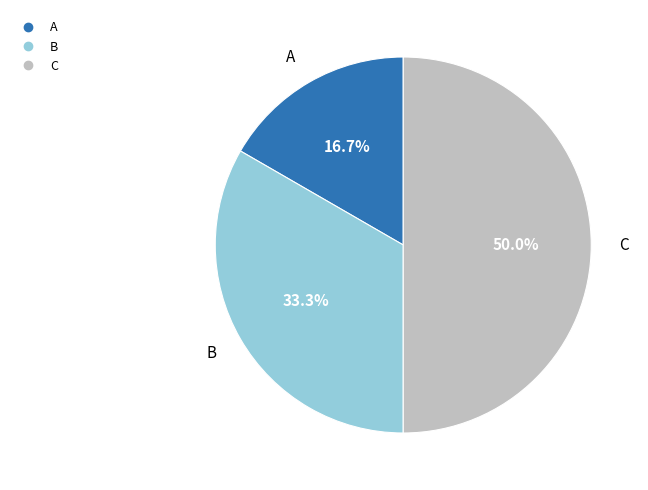

What percentage do B and A together represent?

50.0%